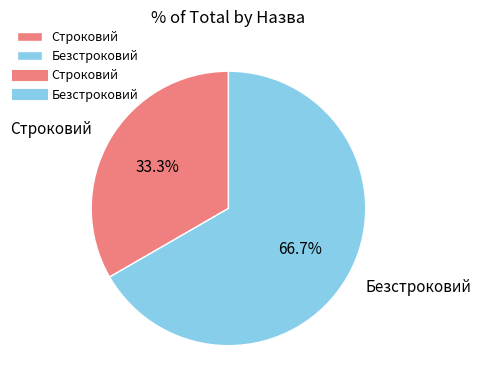

Which category accounts for the majority?

Безстроковий